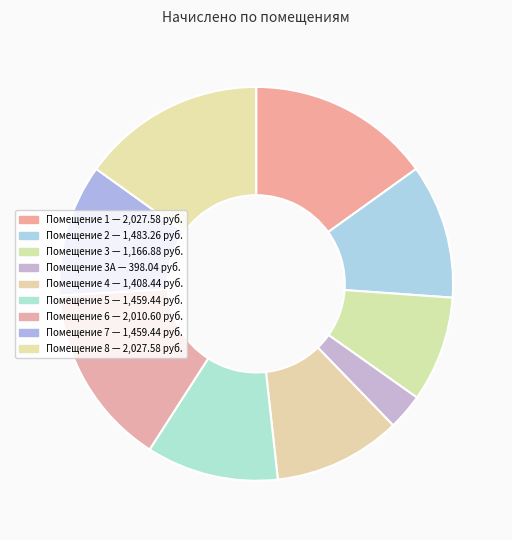

Which slice is the largest?

1